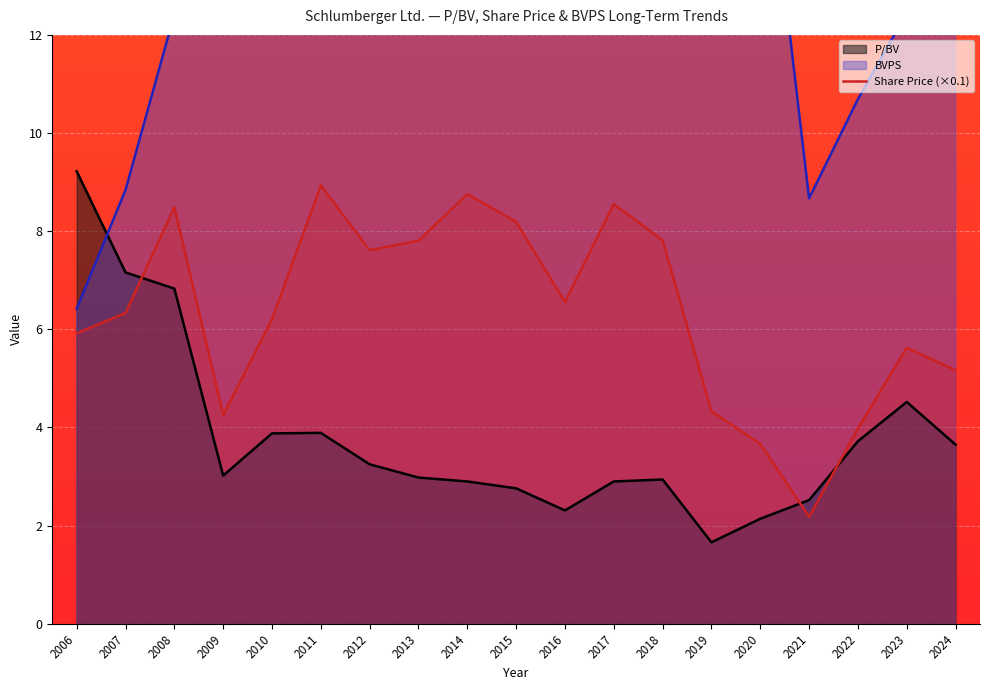

Where is P/BV nearest to the value 5?

2023